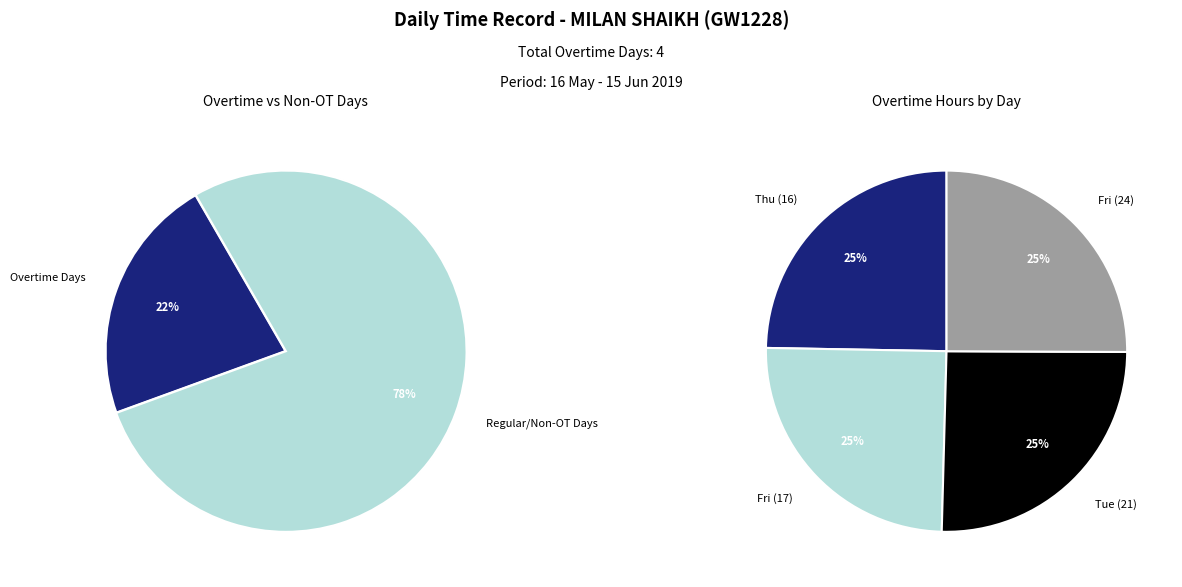

Which slice is the smallest?

16-Thu